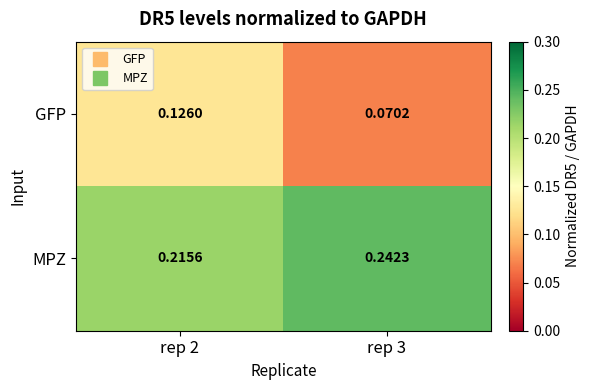

Is the value of MPZ at rep 3 greater than the value of GFP at rep 2?

Yes